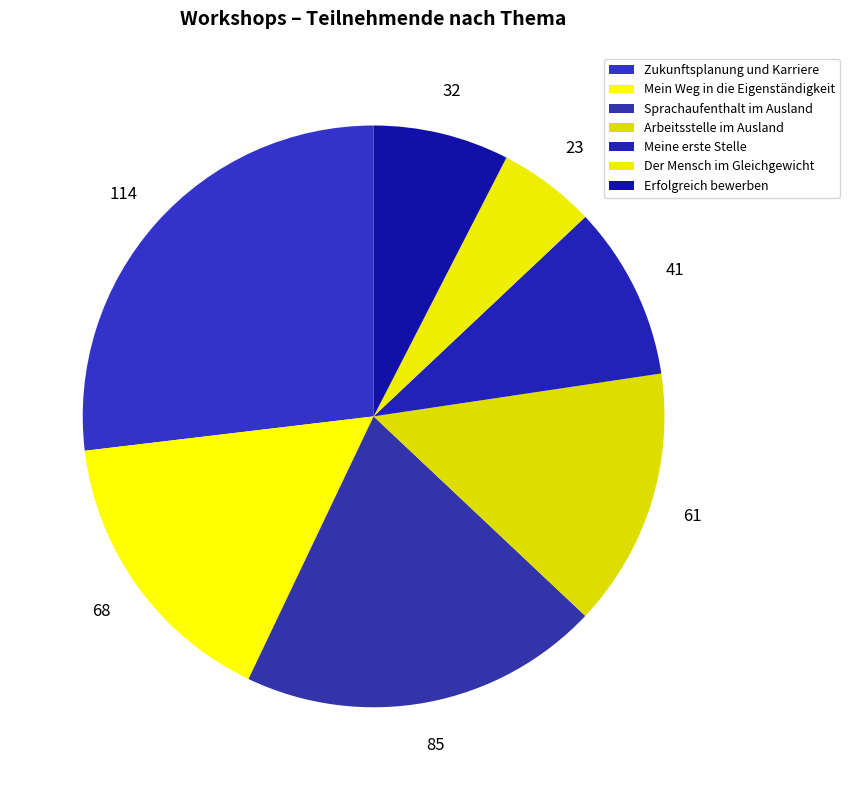

Which has a higher value, Meine erste Stelle or Sprachaufenthalt im Ausland?

Sprachaufenthalt im Ausland